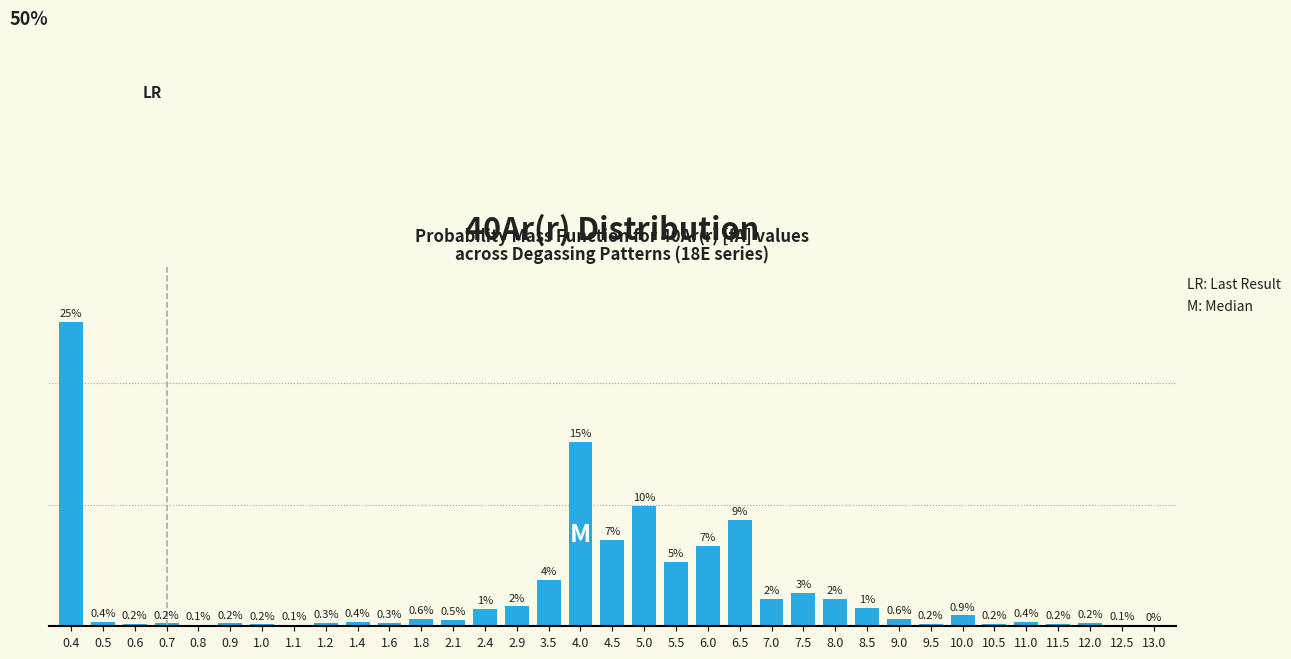

Are the bars horizontal?

No